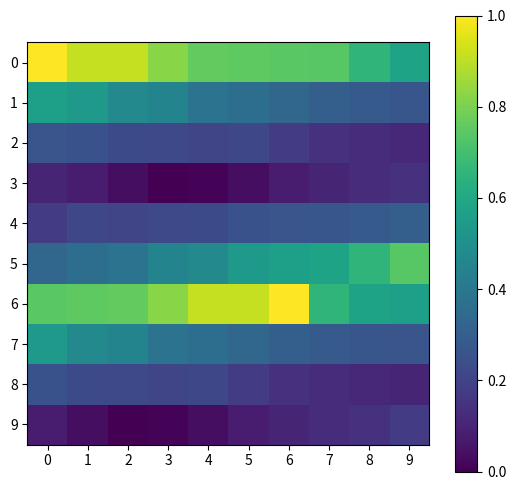

Reading left to right, extract all data points from this chart.

0: 0=1.0	1=0.9	2=0.9	3=0.8	4=0.8	5=0.8	6=0.7	7=0.7	8=0.7	9=0.6
1: 0=0.6	1=0.5	2=0.5	3=0.5	4=0.4	5=0.4	6=0.3	7=0.3	8=0.3	9=0.3
2: 0=0.3	1=0.3	2=0.2	3=0.2	4=0.2	5=0.2	6=0.2	7=0.1	8=0.1	9=0.1
3: 0=0.1	1=0.1	2=0.0	3=0.0	4=0.0	5=0.0	6=0.1	7=0.1	8=0.1	9=0.1
4: 0=0.2	1=0.2	2=0.2	3=0.2	4=0.2	5=0.3	6=0.3	7=0.3	8=0.3	9=0.3
5: 0=0.3	1=0.4	2=0.4	3=0.5	4=0.5	5=0.5	6=0.6	7=0.6	8=0.7	9=0.7
6: 0=0.7	1=0.8	2=0.8	3=0.8	4=0.9	5=0.9	6=1.0	7=0.7	8=0.6	9=0.6
7: 0=0.5	1=0.5	2=0.5	3=0.4	4=0.4	5=0.3	6=0.3	7=0.3	8=0.3	9=0.3
8: 0=0.3	1=0.2	2=0.2	3=0.2	4=0.2	5=0.2	6=0.1	7=0.1	8=0.1	9=0.1
9: 0=0.1	1=0.0	2=0.0	3=0.0	4=0.0	5=0.1	6=0.1	7=0.1	8=0.1	9=0.2